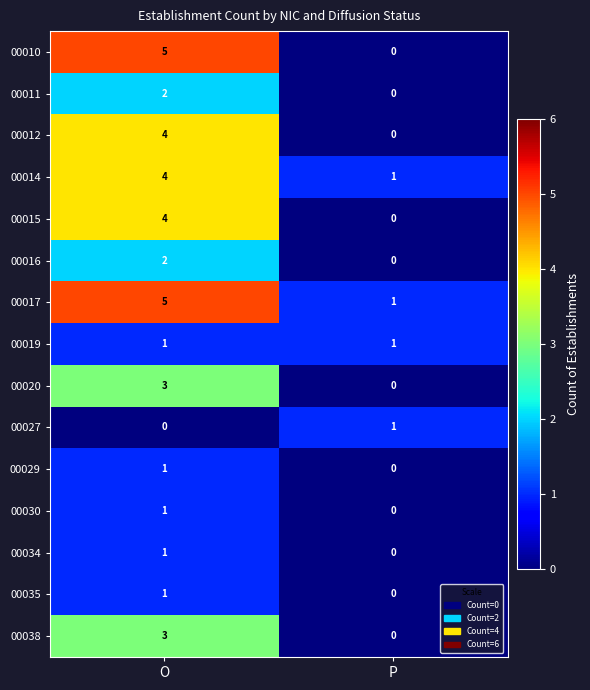

Where is 00029 nearest to the value 0?

P